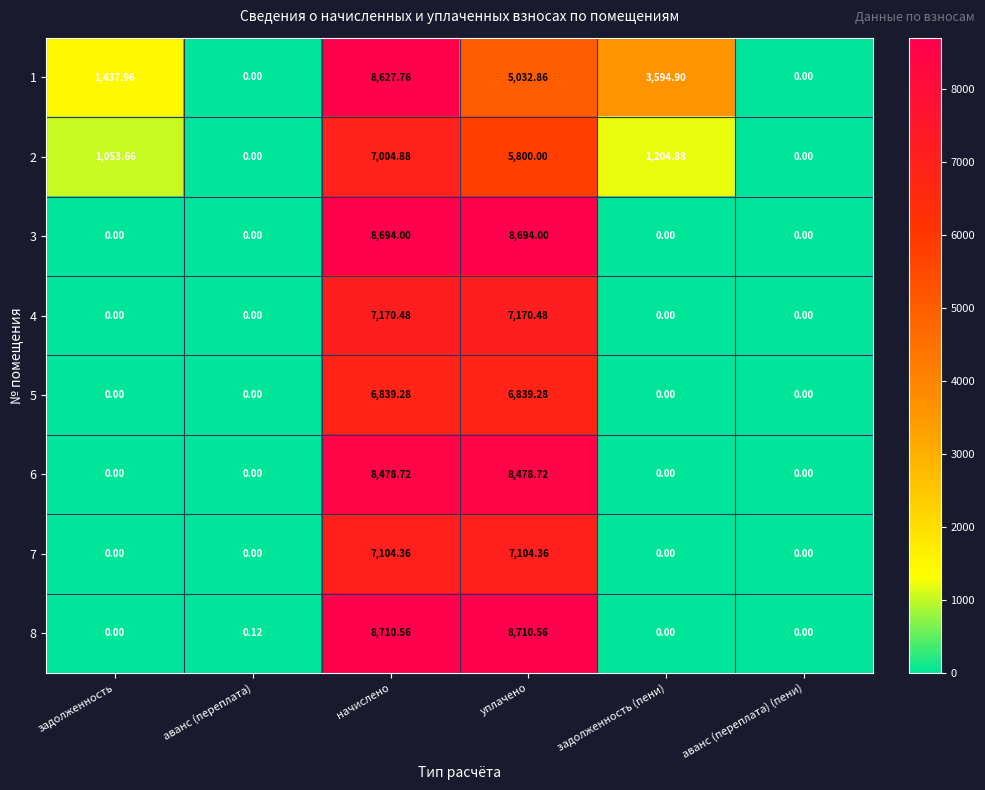

At which category is the sum across all series the highest?

начислено